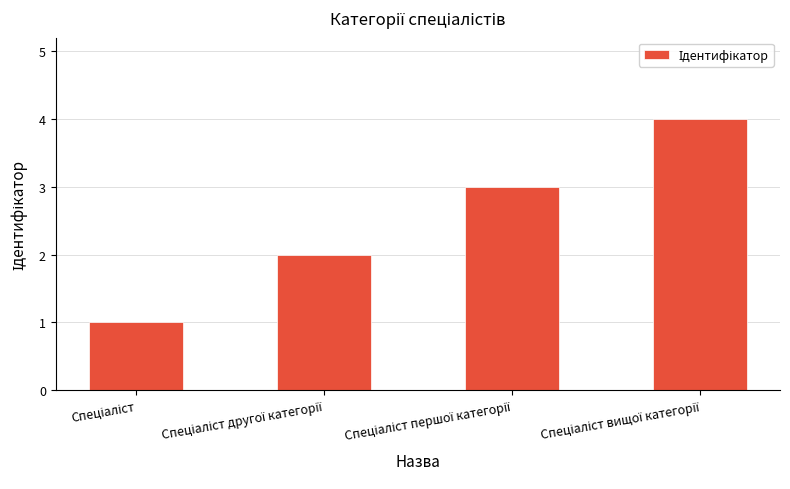

What is the sum of all values?

10